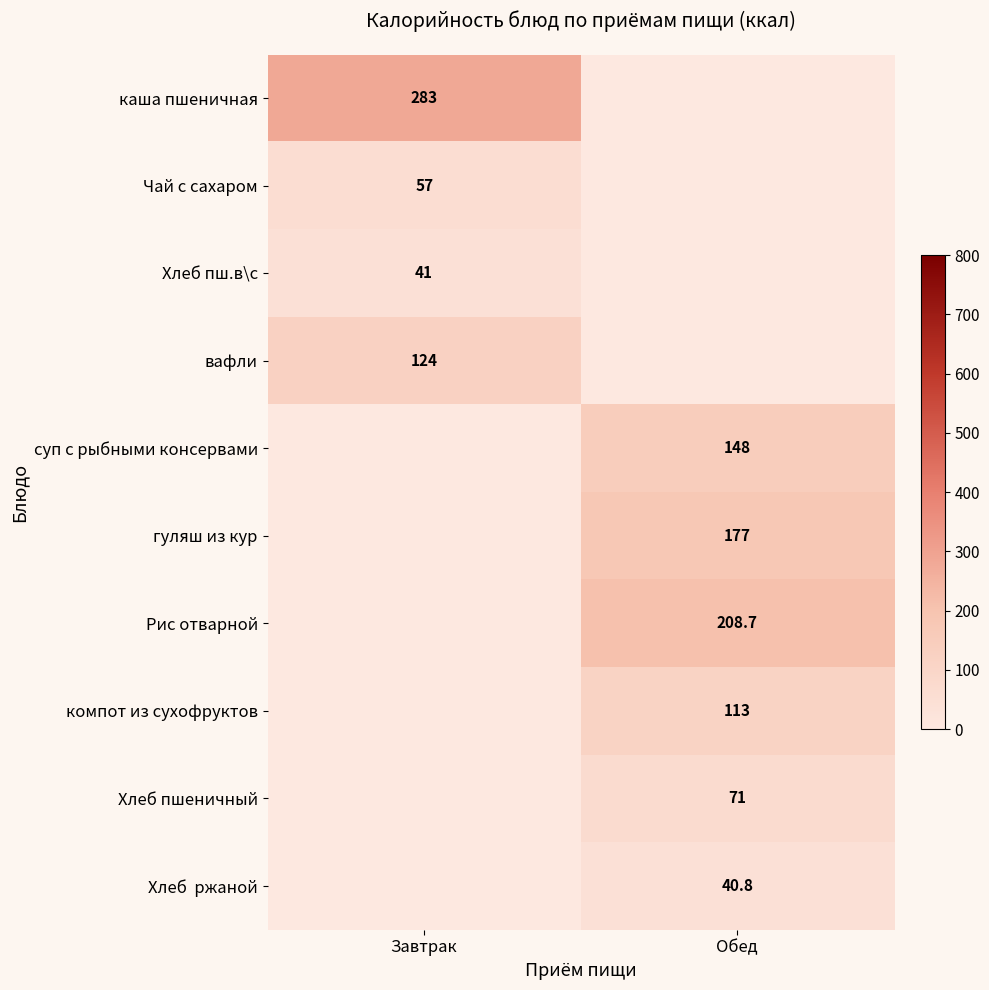

Between Обед and Завтрак, which is larger?

Завтрак